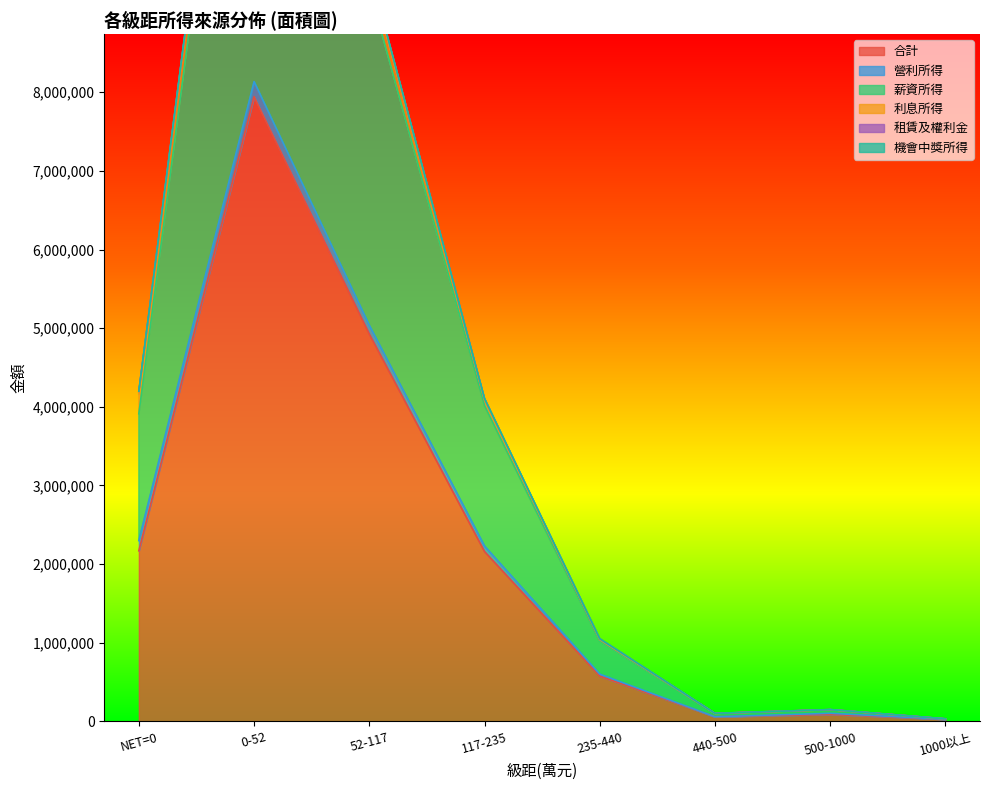

What position from the right is 235-440?

4